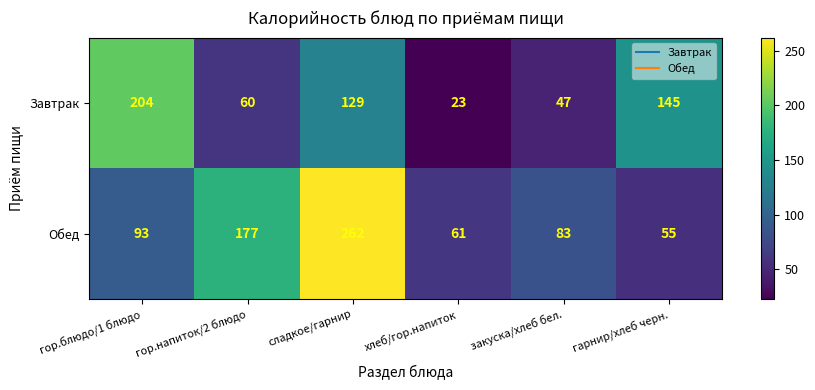

Reading left to right, what are all the values shown in this chart?

Завтрак: 204	60	129	23	47	145
Обед: 93	177	262	61	83	55